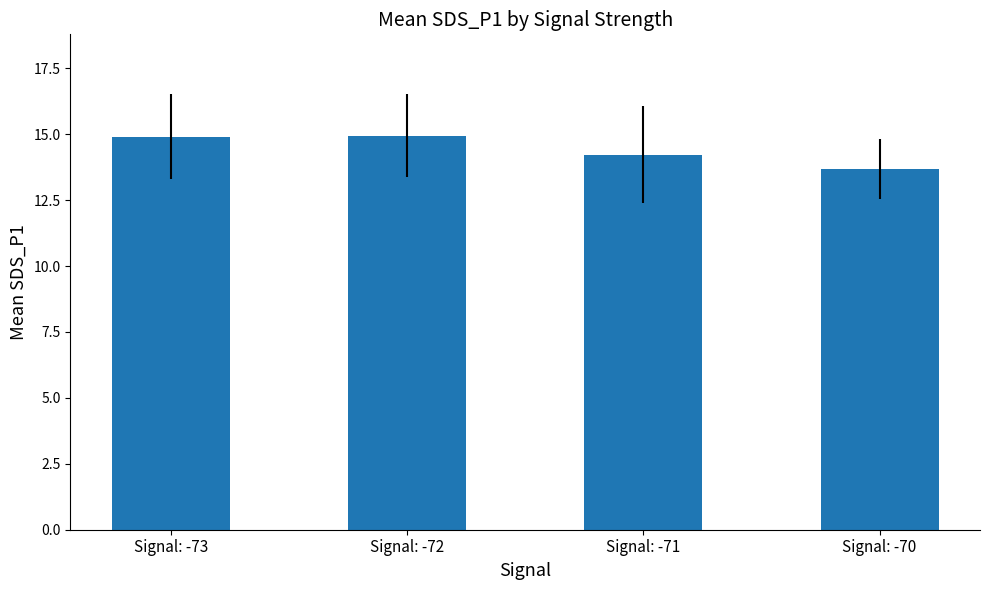

What is the value of the 1st bar from the left?

14.9